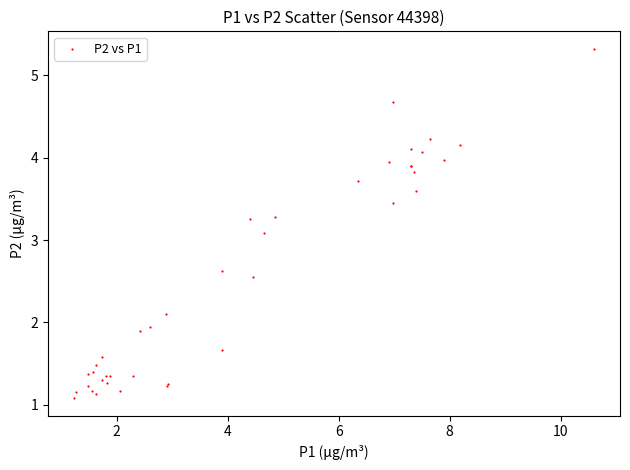

What Y value in the scatter plot is closest to 3?

3.1